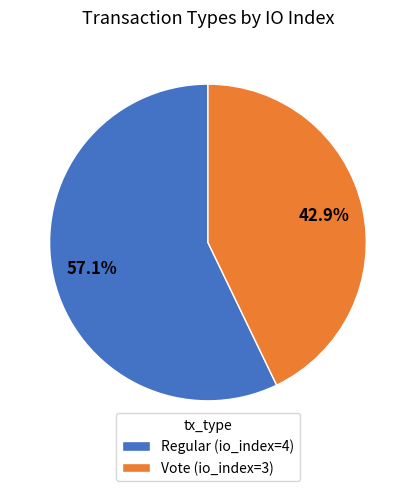

True or false: Vote accounts for 32% of the total.

False